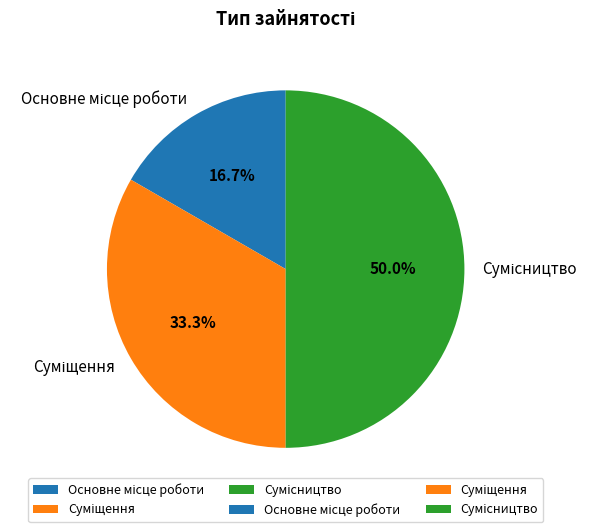

Is there any slice that represents more than half of the pie?

No